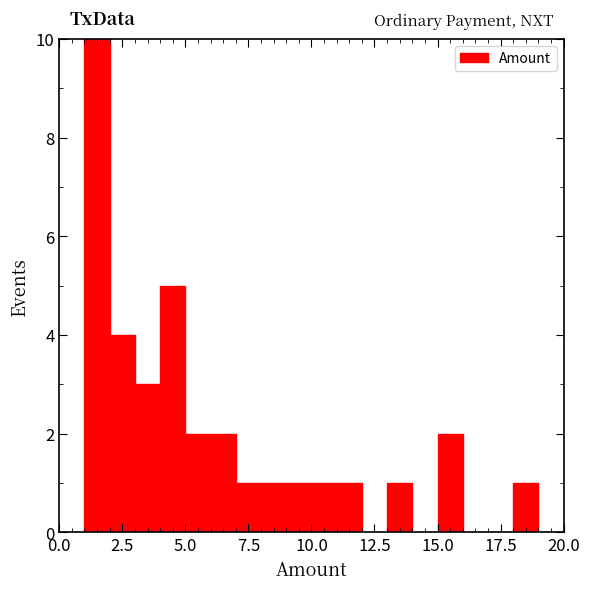

Around what value on the x-axis is the tallest bar? Give the approximate position of its centre, as read against the axis.

1.5